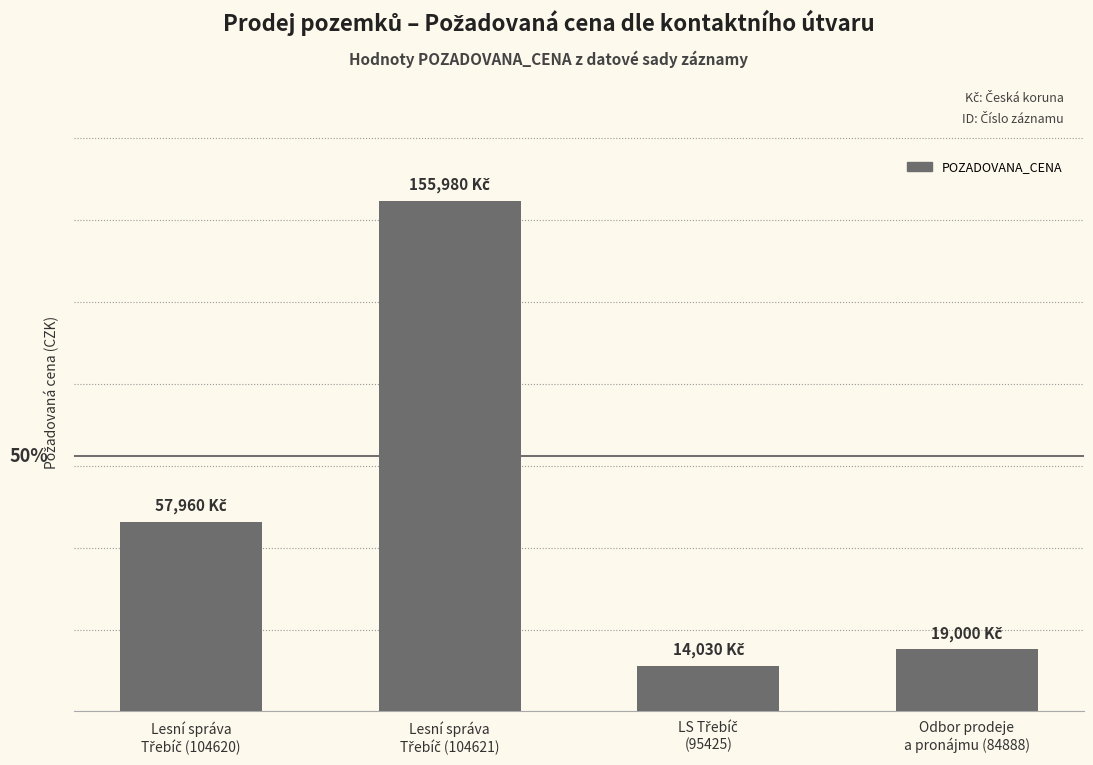

What position from the right is Odbor prodeje
a pronájmu (84888)?

1